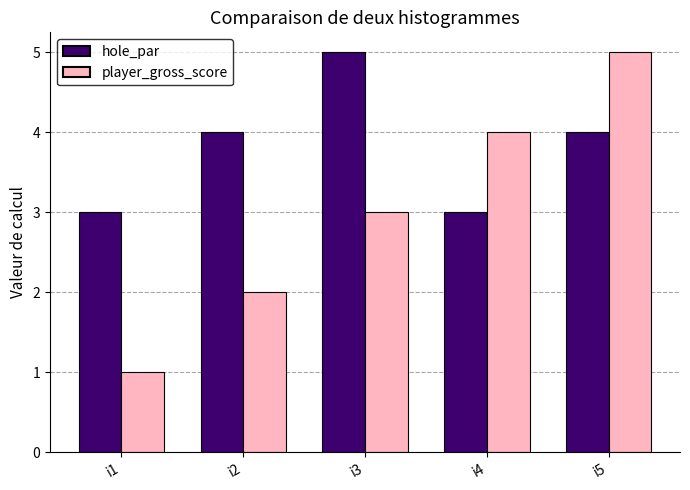

The value of hole_par at i2 is 4. True or false?

True